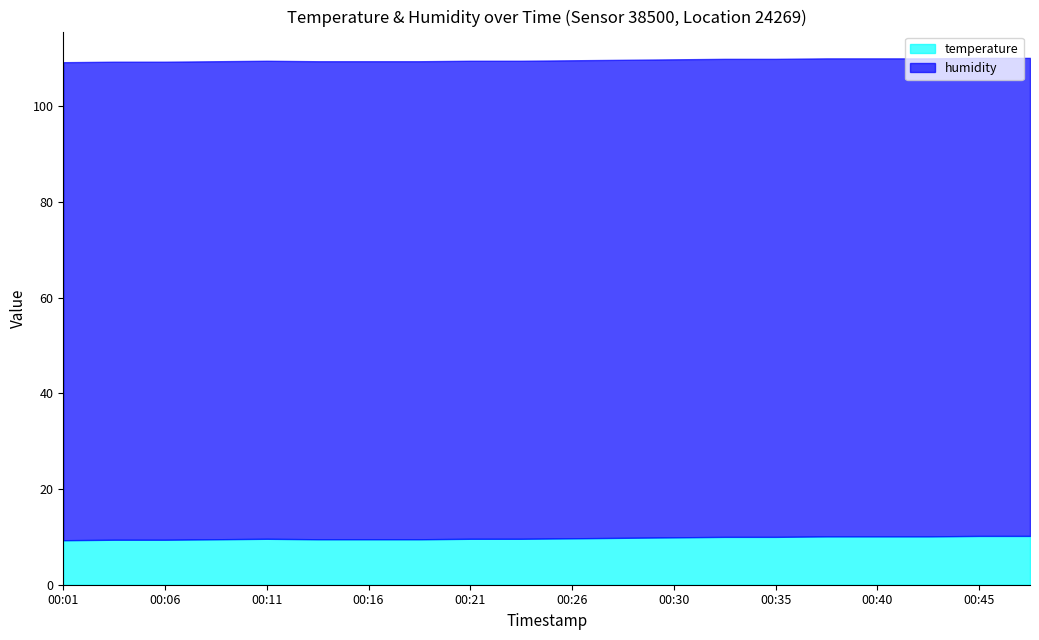

Where is the first local maximum?

00:11